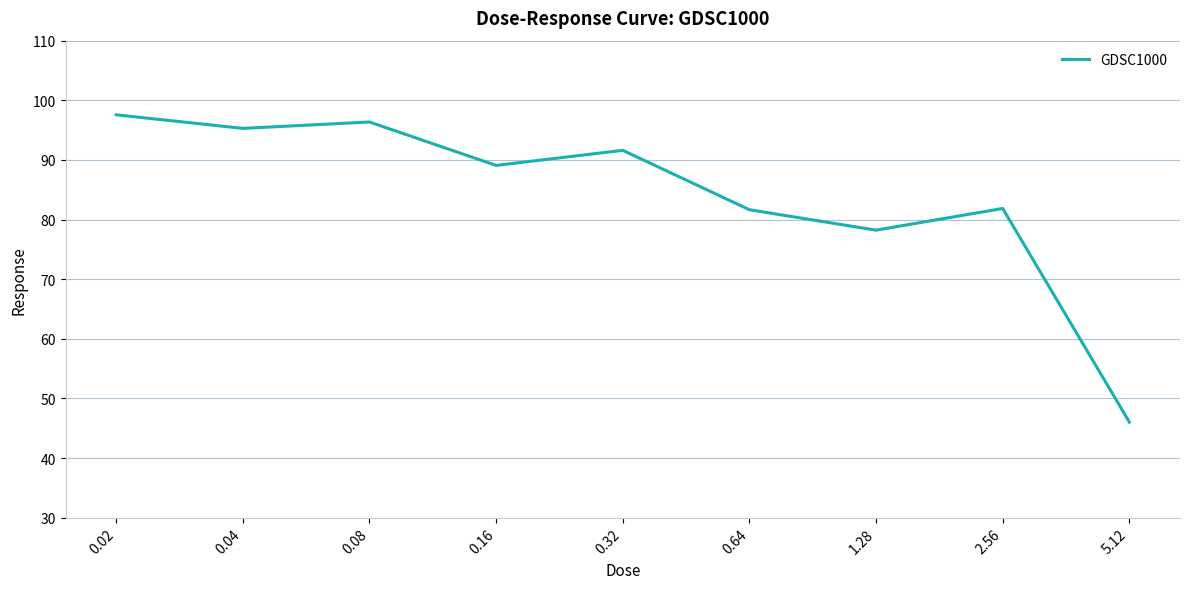

The value at 0.32 is 91.6. True or false?

True